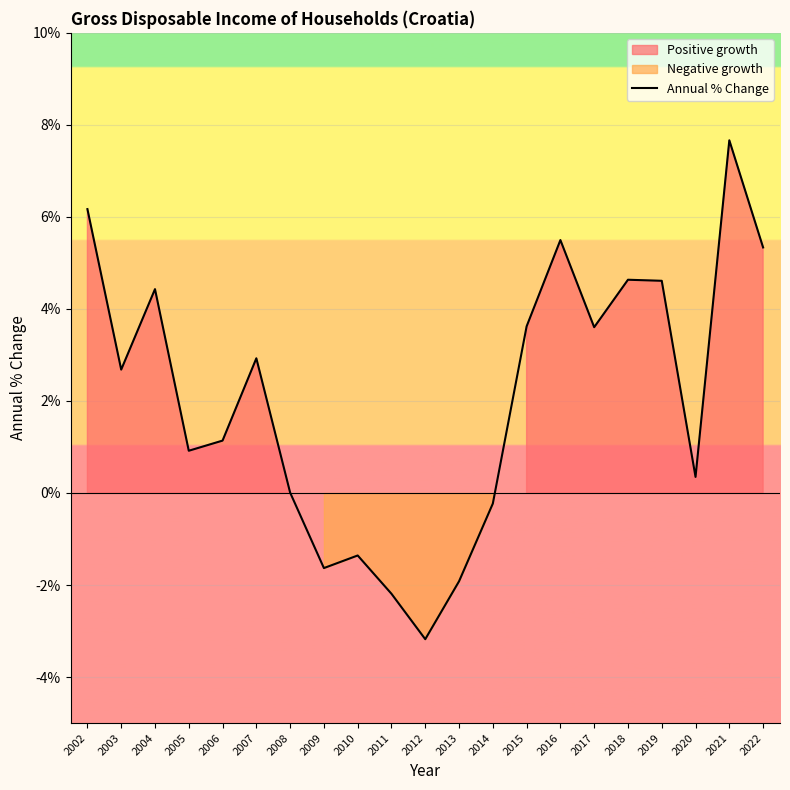

Rank the categories by value from lowest to highest.

2012, 2011, 2013, 2009, 2010, 2014, 2008, 2020, 2005, 2006, 2003, 2007, 2017, 2015, 2004, 2019, 2018, 2022, 2016, 2002, 2021